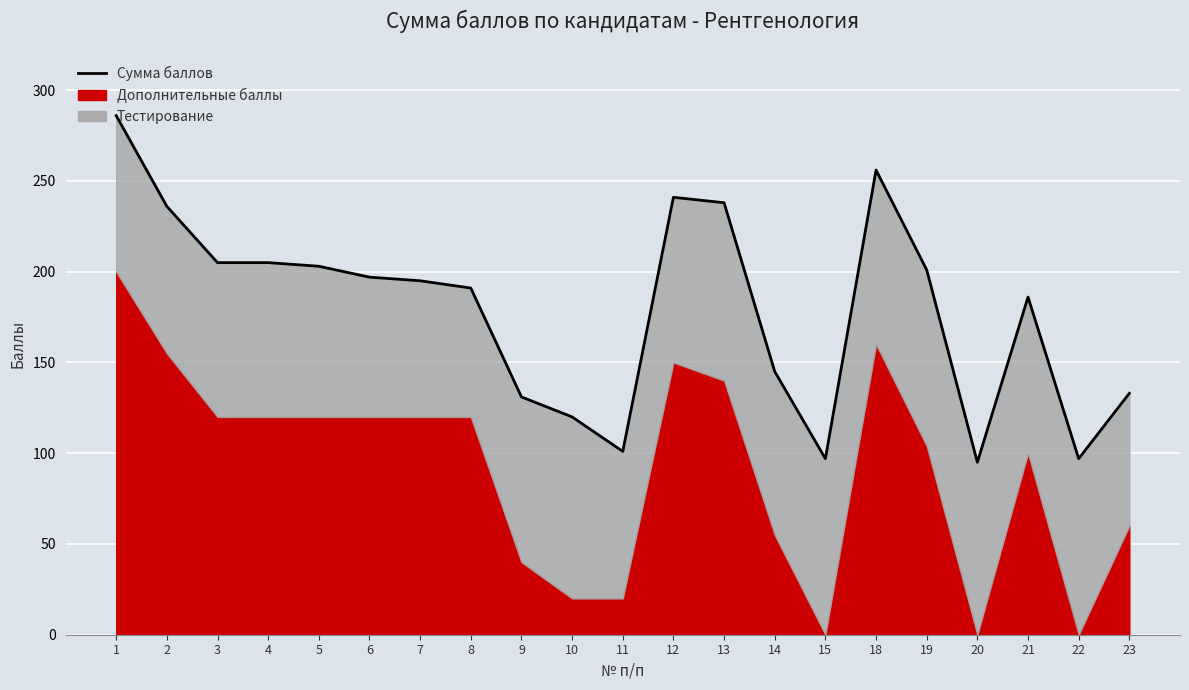

At which category does the data reach its first local valley?

11